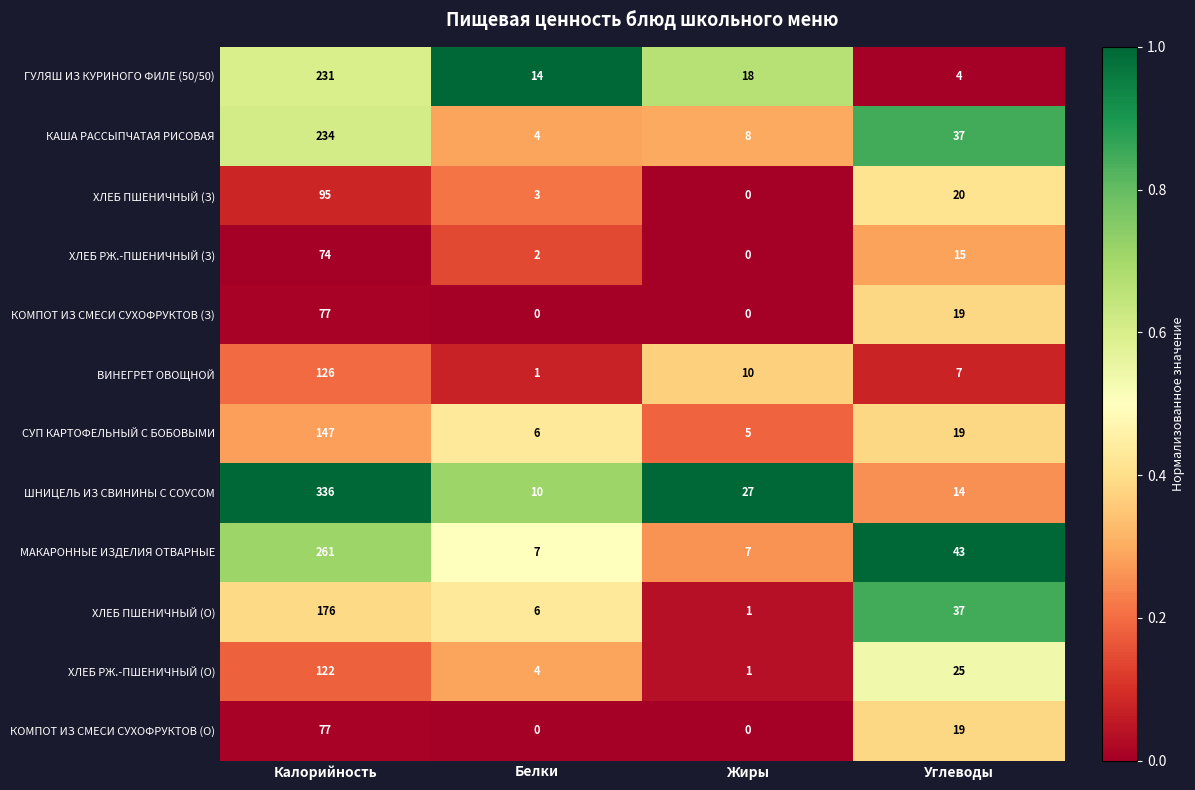

Where does the СУП КАРТОФЕЛЬНЫЙ С БОБОВЫМИ series first go above 19?

Калорийность